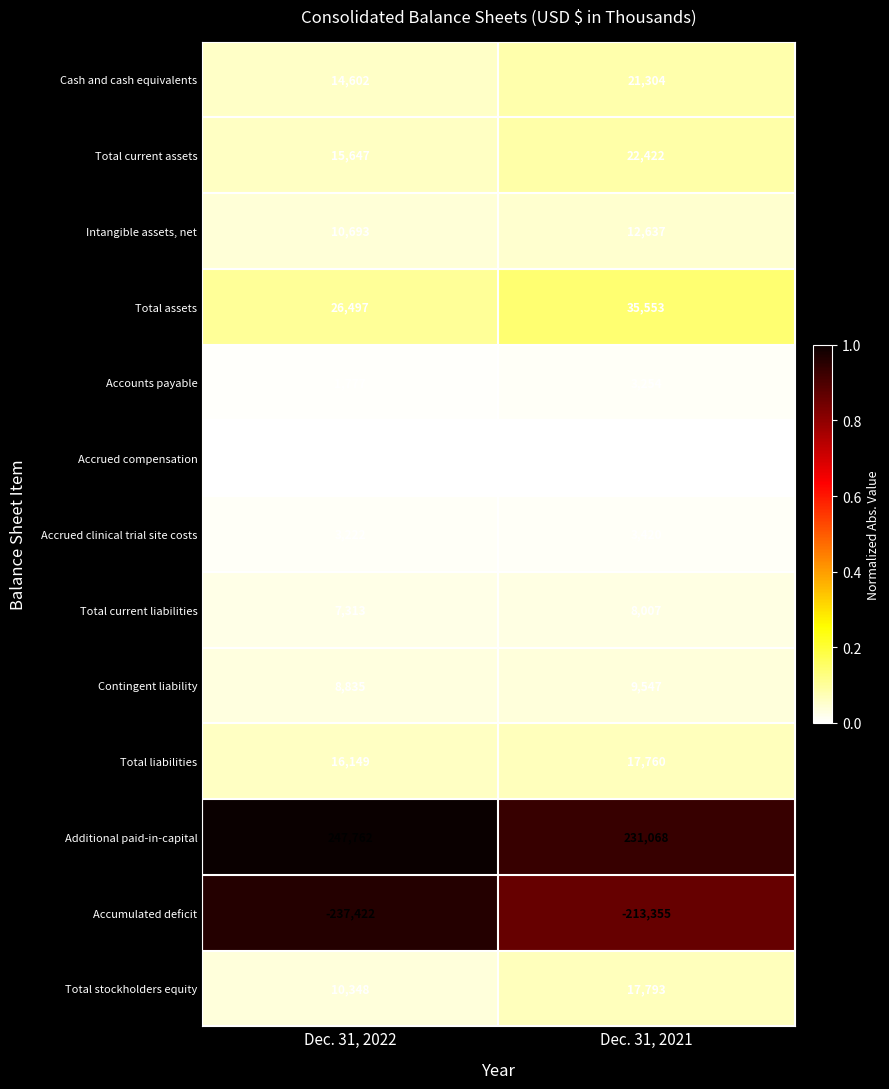

Rank the series by their maximum value, from lowest to highest.

Accumulated deficit, Accrued compensation, Accounts payable, Accrued clinical trial site costs, Total current liabilities, Contingent liability, Intangible assets, net, Total liabilities, Total stockholders equity, Cash and cash equivalents, Total current assets, Total assets, Additional paid-in-capital